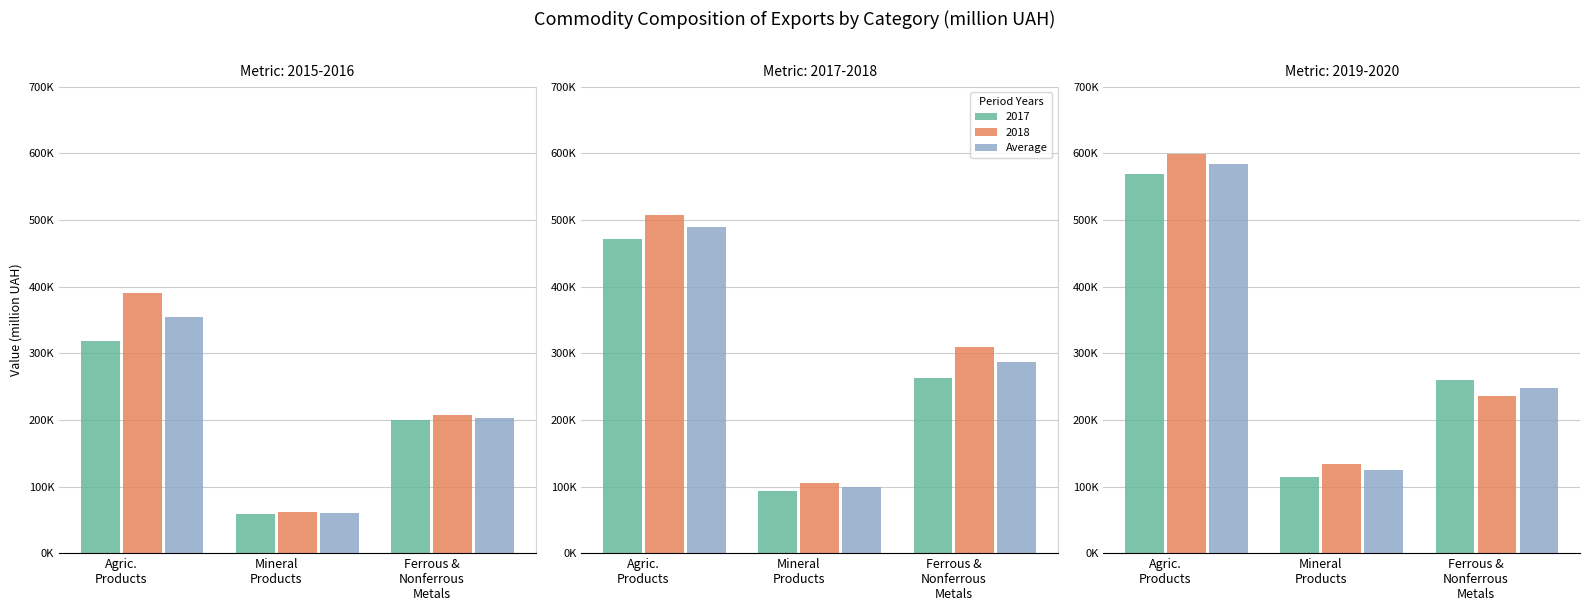

Which category has the highest value across all series?

Agric.
Products